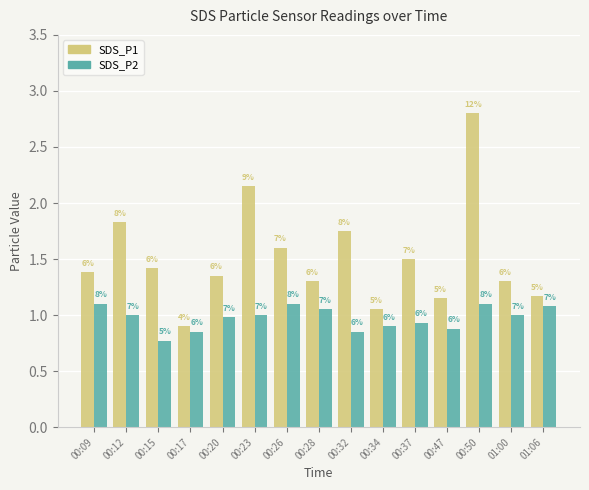

What position from the right is 00:09?

15